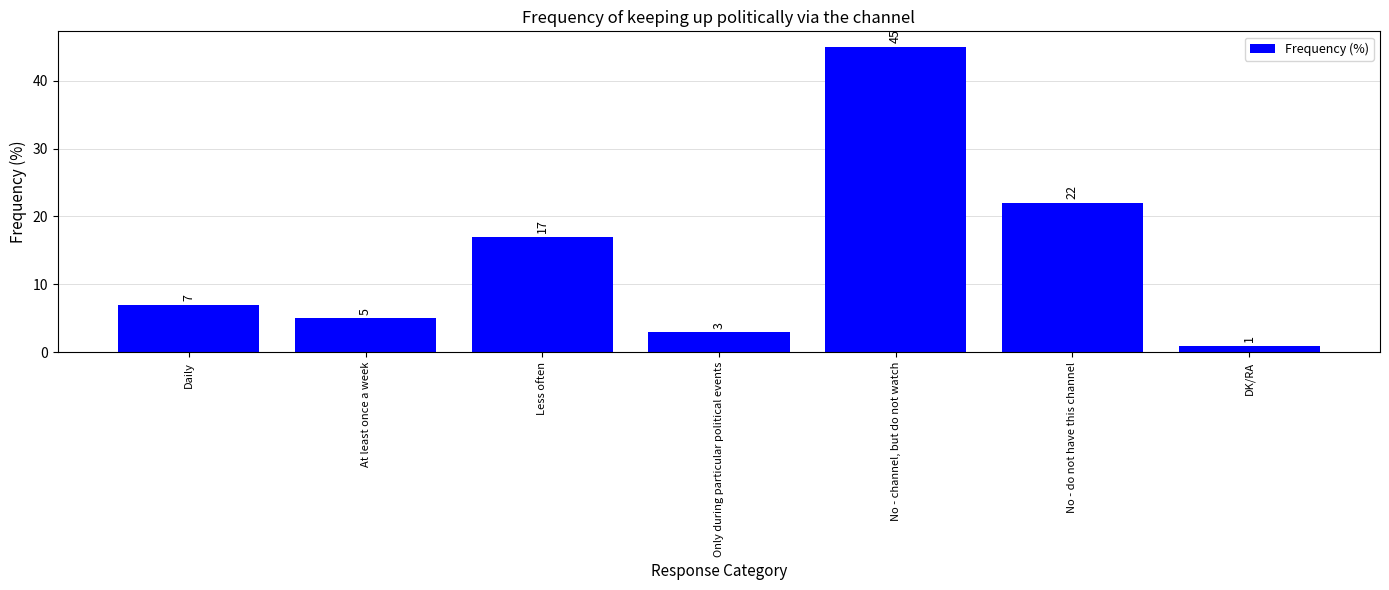

Rank the categories by value from lowest to highest.

DK/RA, Only during particular political events, At least once a week, Daily, Less often, No - do not have this channel, No - channel, but do not watch